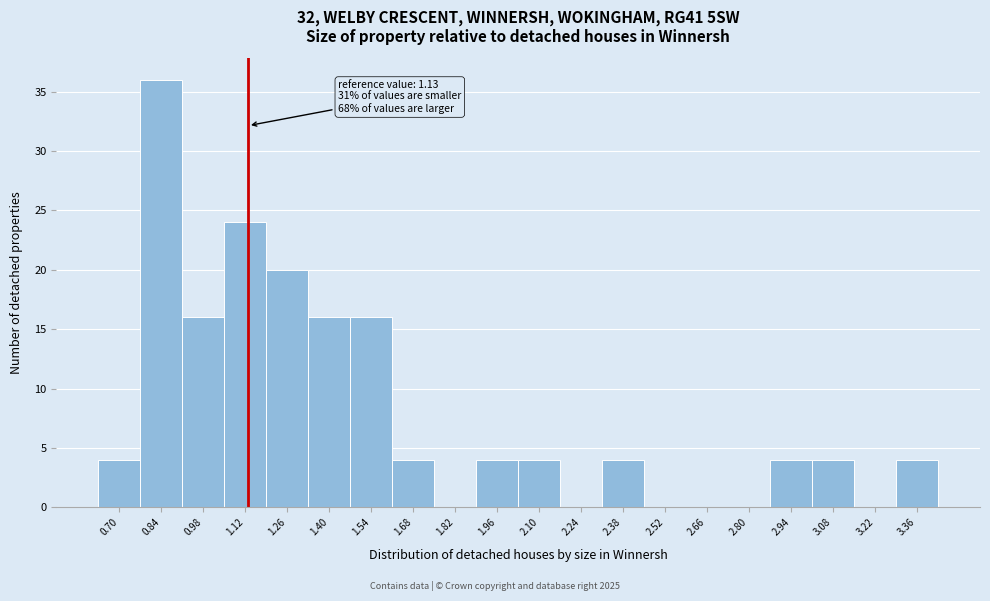

Over which range of the x-axis is the bar tallest?

0.77 to 0.91